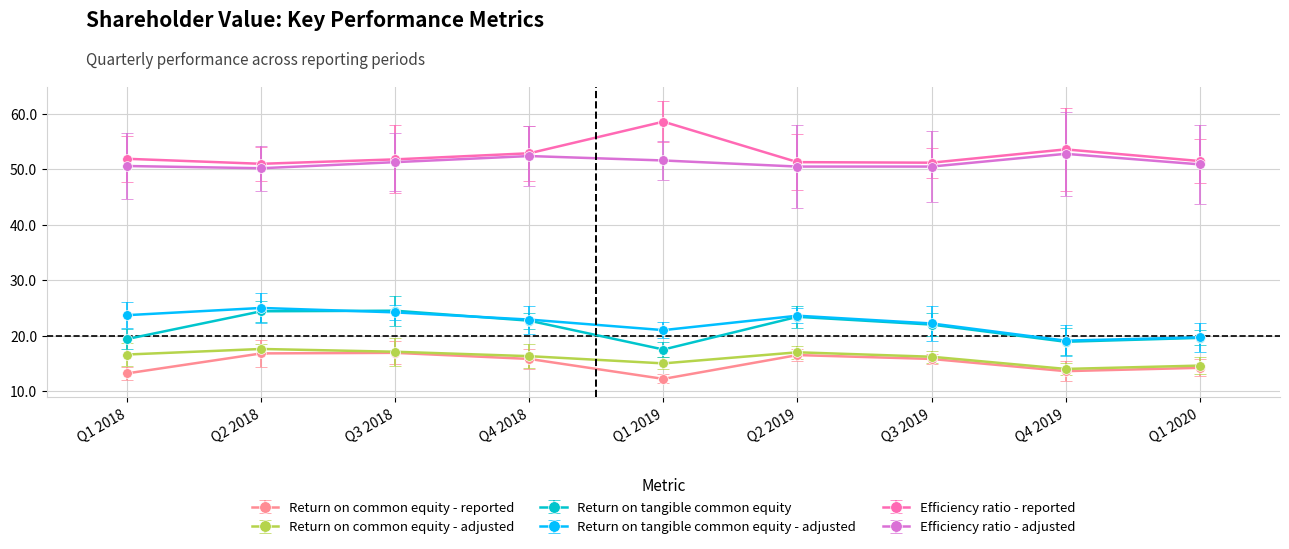

What is the minimum value for Return on tangible common equity - adjusted?

19.1